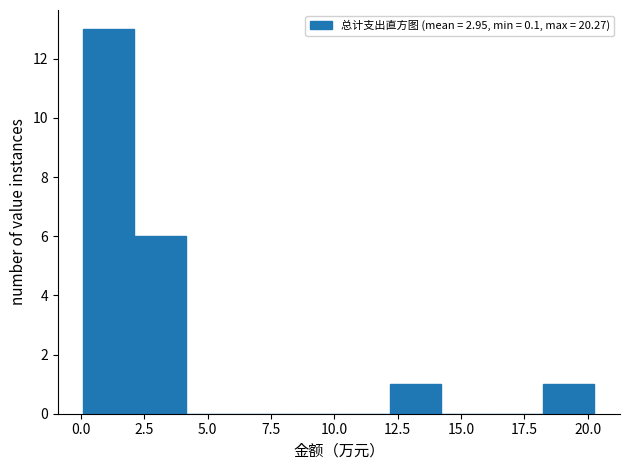

Reading left to right, list every bar in this chart as the range it spans on the x-axis followed by its height. Neither the bar edges nor the heights are printed on the chart, so give them approximately, as read against the axes.

0.0 to 2.0: 13
2.0 to 4.0: 6
4.0 to 6.0: 0
6.0 to 8.0: 0
8.0 to 10.0: 0
10.0 to 12.0: 0
12.0 to 14.0: 1
14.0 to 16.0: 0
16.0 to 18.5: 0
18.5 to 20.5: 1